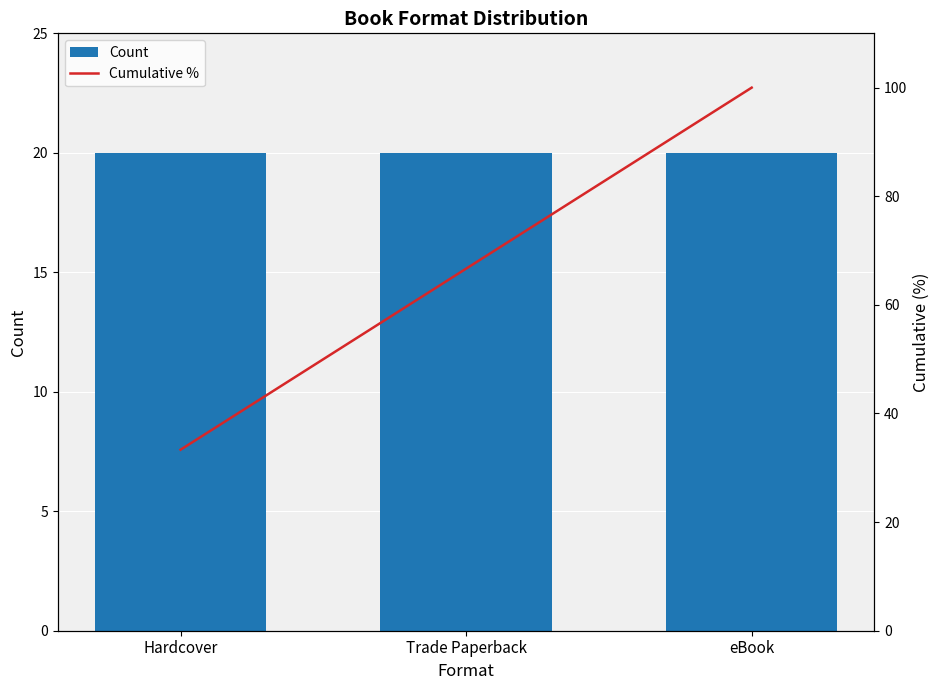

At eBook, list the series in order from smallest to largest.

Count, Cumulative %